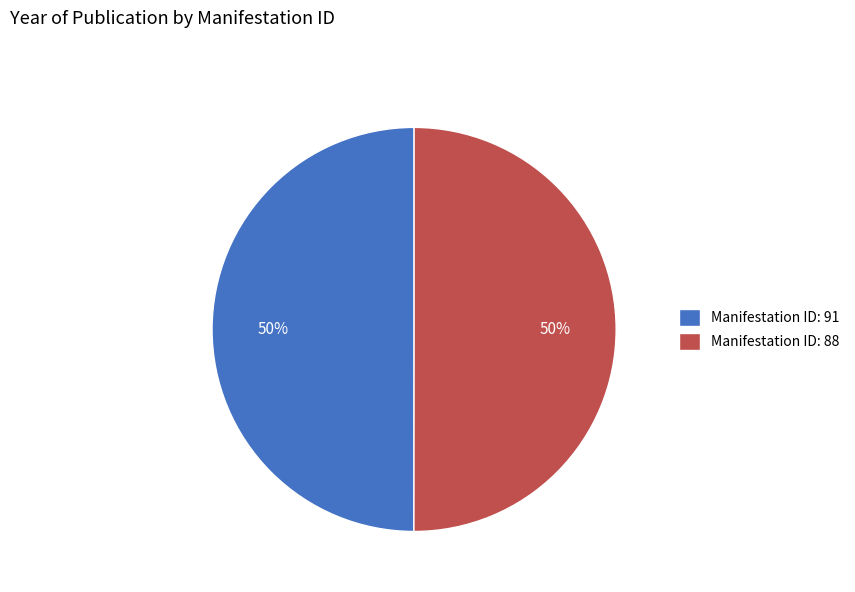

Combined, do Manifestation ID: 91 and Manifestation ID: 88 account for over 50%?

Yes